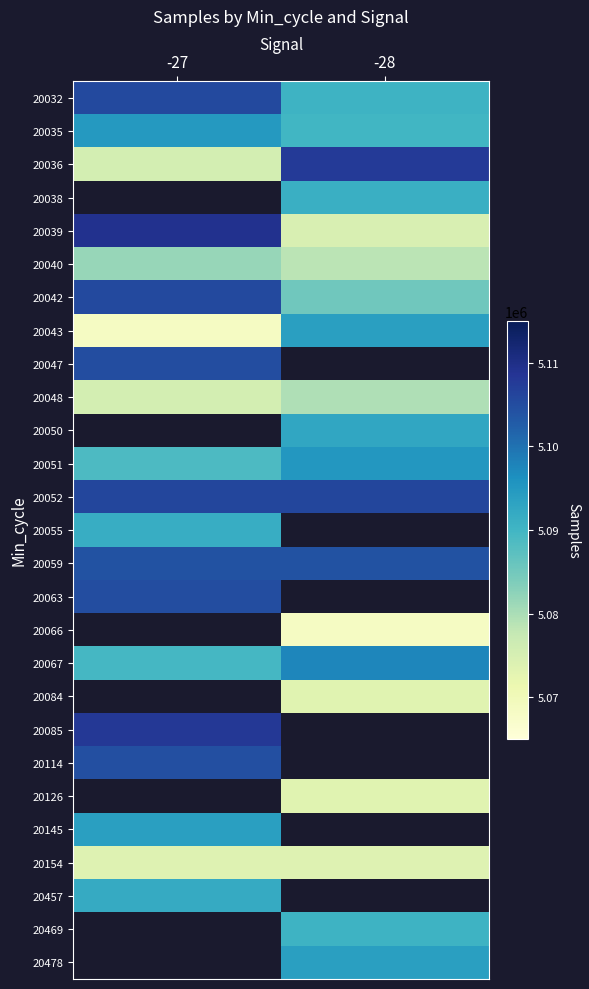

What value does the 20052 series have at -27?

5105882.0